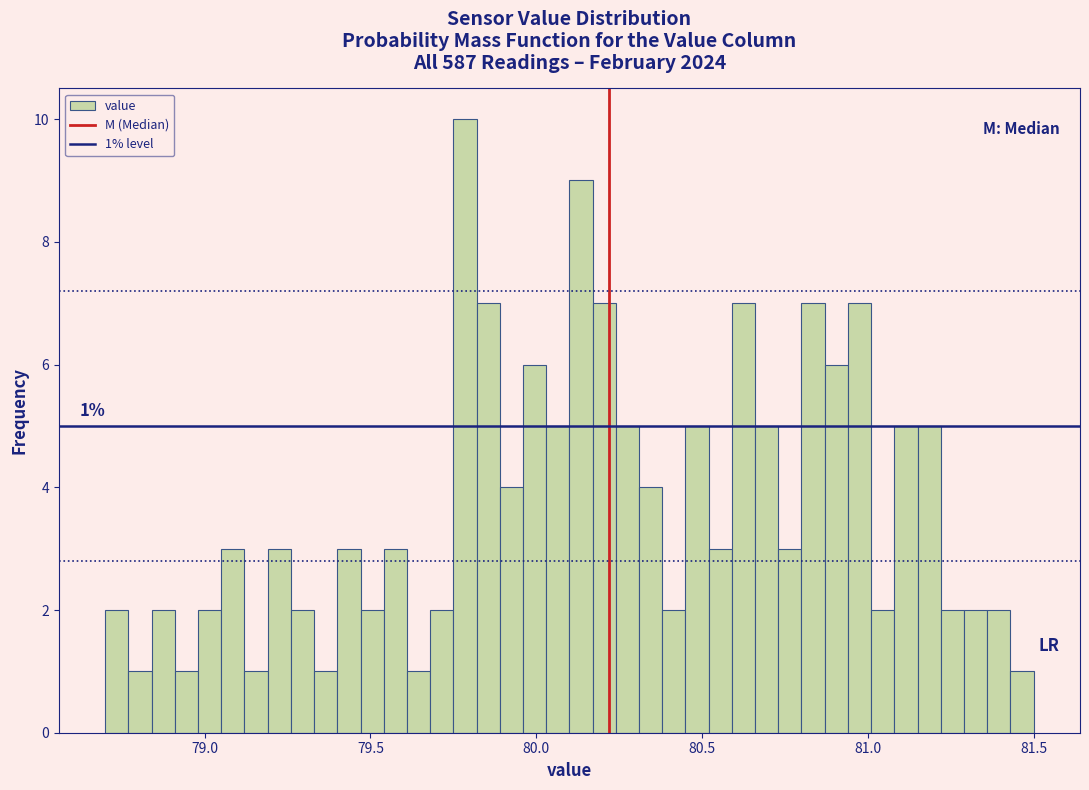

Around what value on the x-axis is the tallest bar? Give the approximate position of its centre, as read against the axis.

79.80